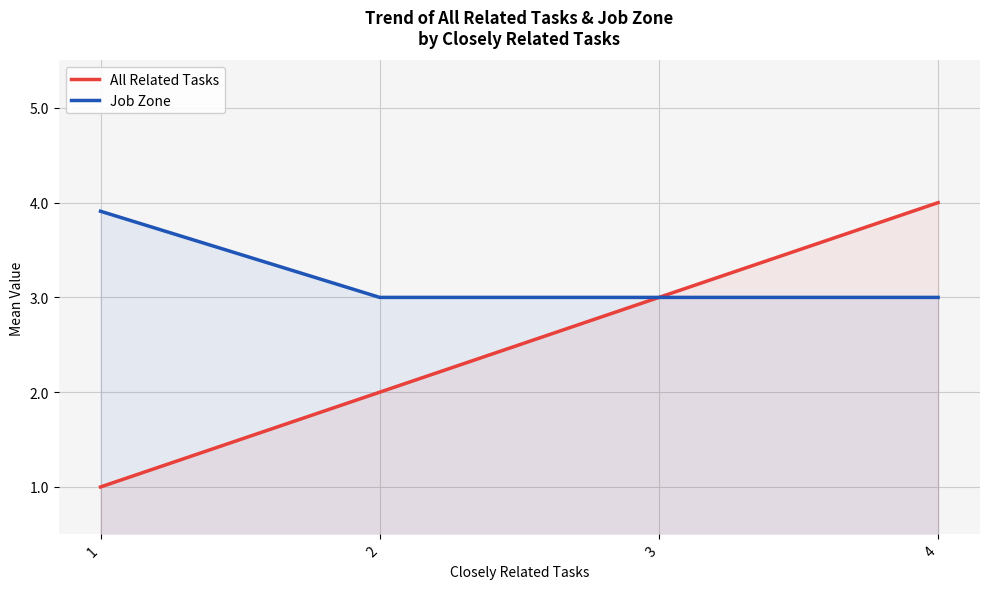

Rank the series by their maximum value, from highest to lowest.

All Related Tasks, Job Zone